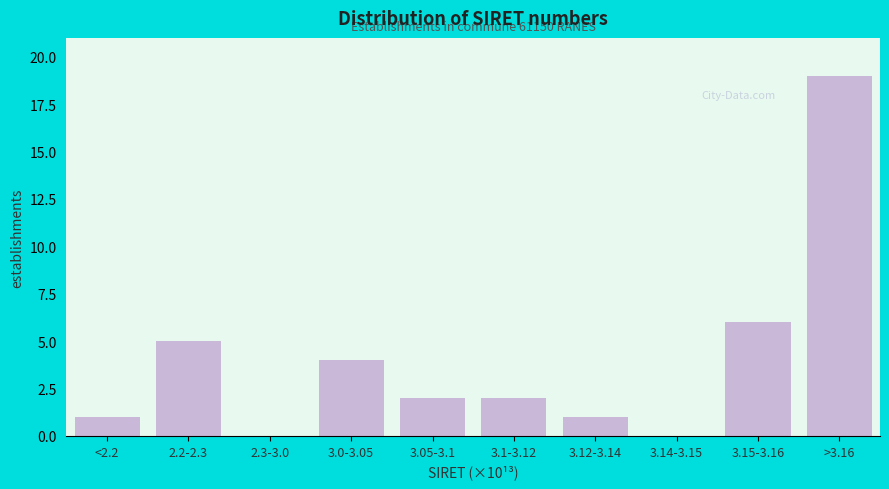

Reading left to right, list all the values displayed in this chart.

<2.2=1	2.2-2.3=5	2.3-3.0=0	3.0-3.05=4	3.05-3.1=2	3.1-3.12=2	3.12-3.14=1	3.14-3.15=0	3.15-3.16=6	>3.16=19